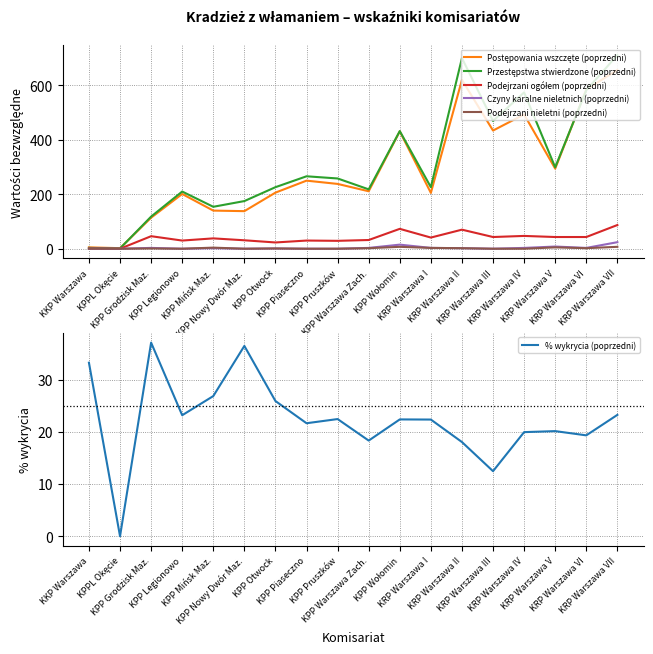

What is the difference between the % wykrycia (poprzedni) values at KKP Warszawa and KPP Pruszków?

10.8